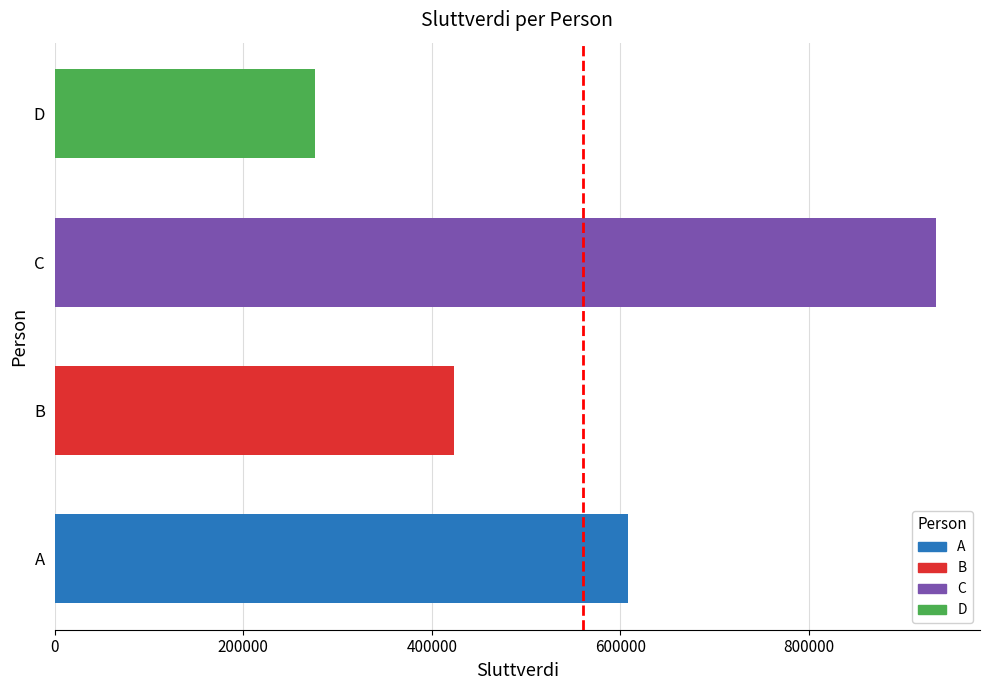

Reading bottom to top, what are all the values shown in this chart?

608326.5	423360.0	934502.4	275591.7